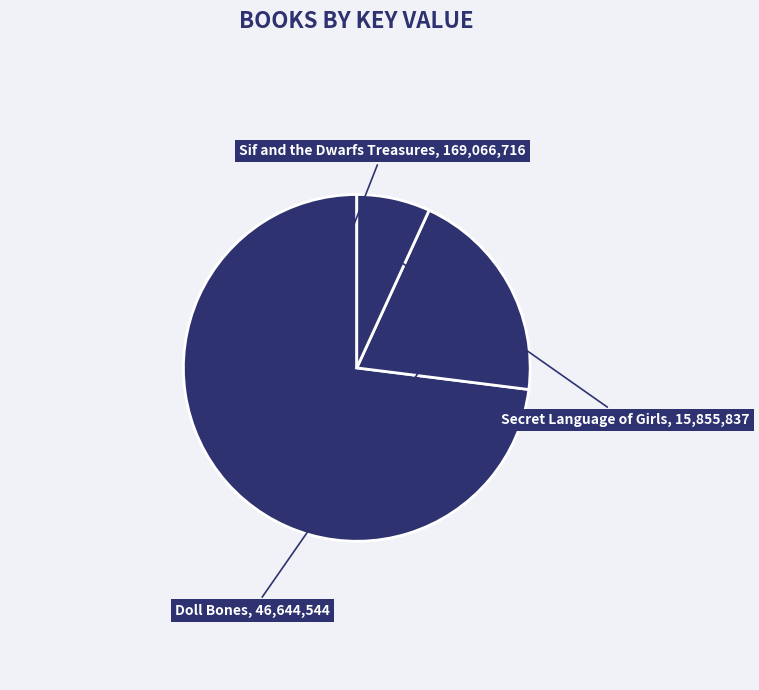

True or false: Secret Language of Girls accounts for 1% of the total.

False